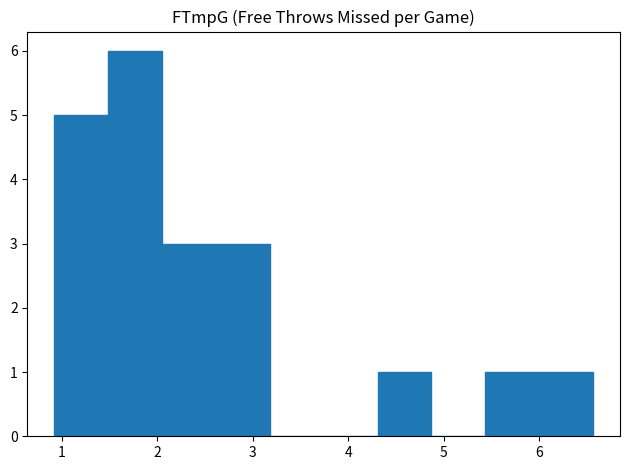

Which range on the x-axis has the tallest bar?

1.5 to 2.0